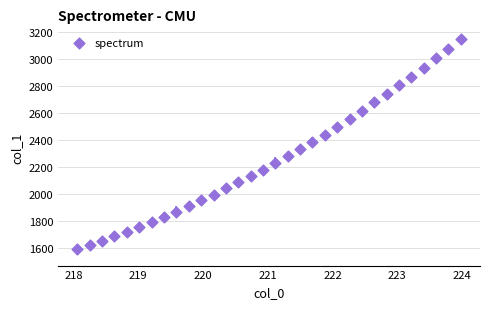

What is the range of Y values (max minus min)?

1564.4